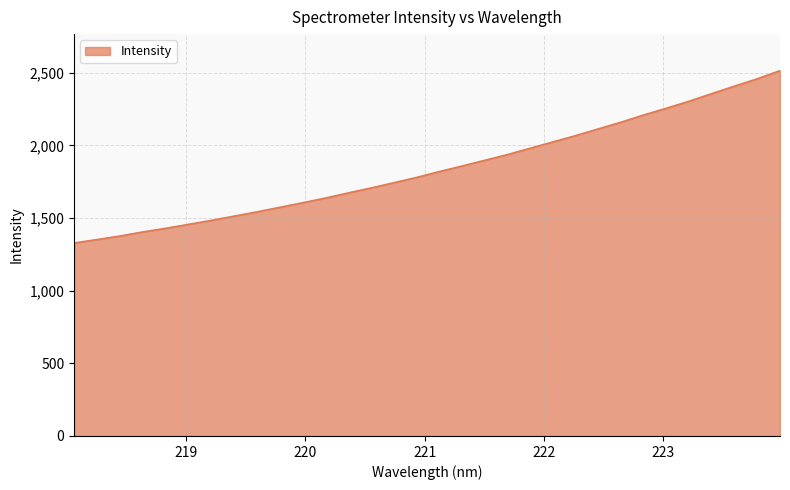

What is the difference between the maximum and minimum values?

1185.8